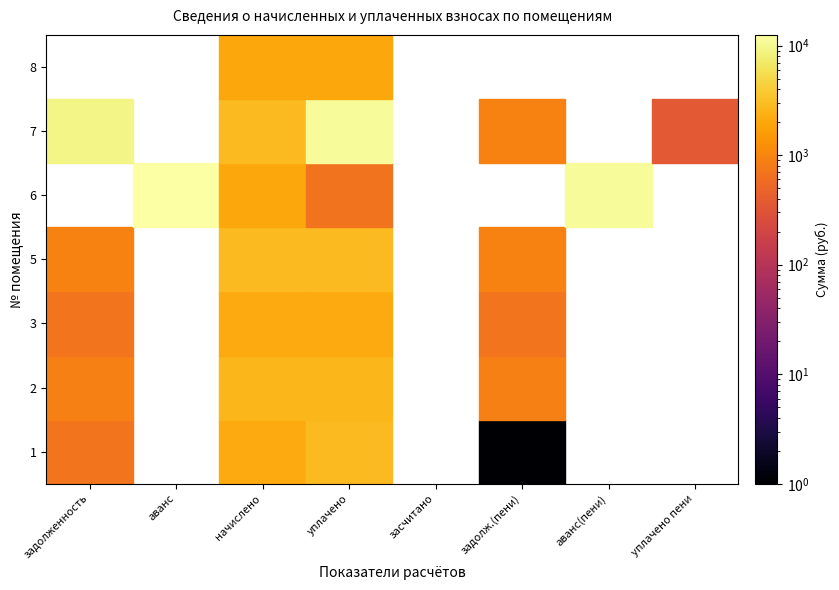

The 8 series shows 2948.0 at 2. True or false?

False